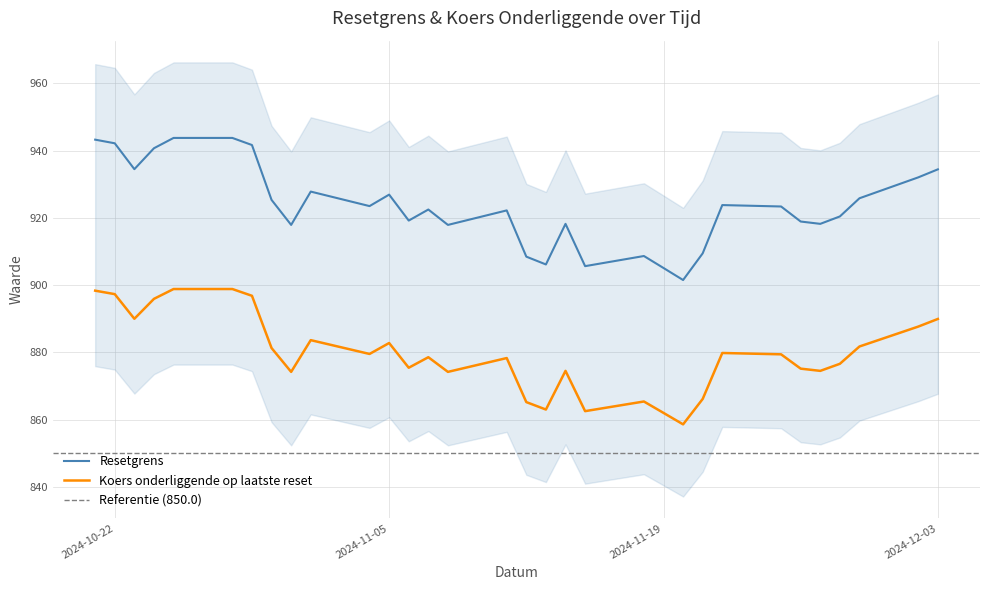

What is the sum of all Koers onderliggende op laatste reset values?

28145.6